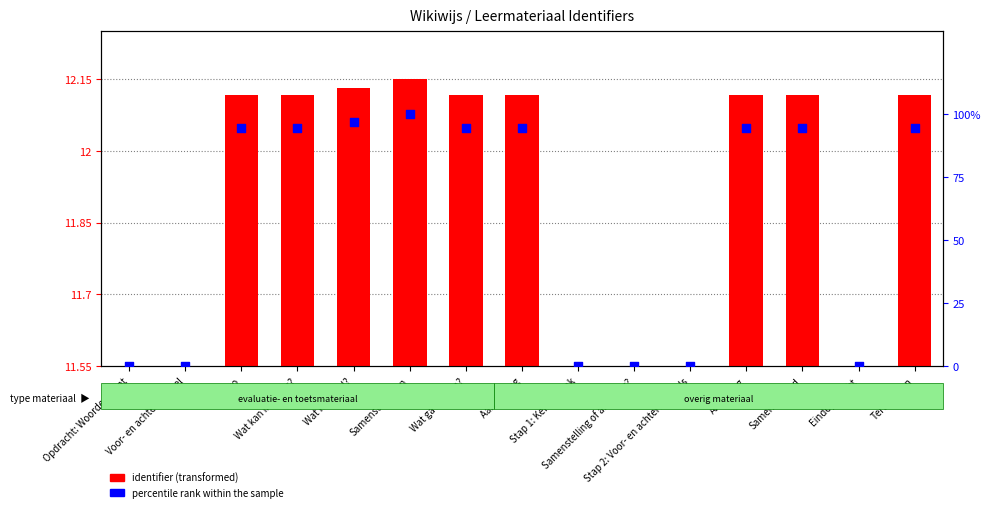

Which series reaches the maximum Y coordinate?

percentile rank within the sample